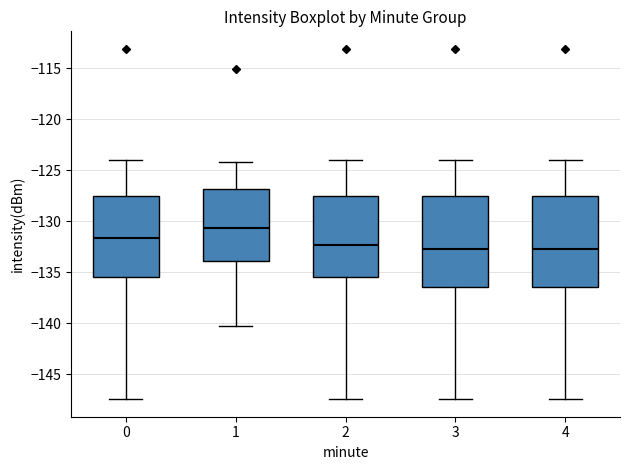

Where does the upper whisker of the box at x = 1 end on the y-axis? The values are not printed on the chart, so give them approximately, as read against the axis.

-124.0